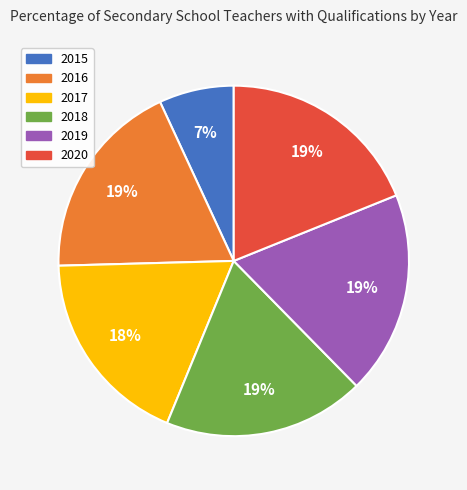

To the nearest percent, what is the average slice percentage?

17%